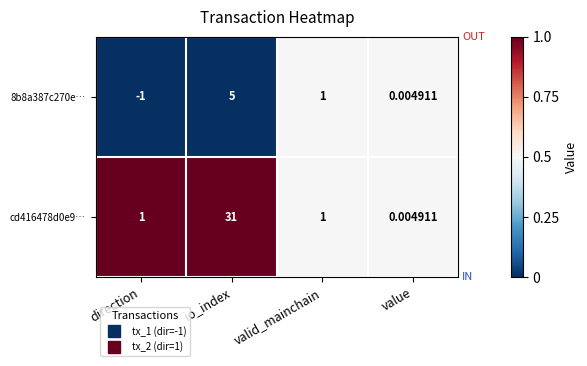

At which label is 8b8a387c270e… closest to 2?

valid_mainchain